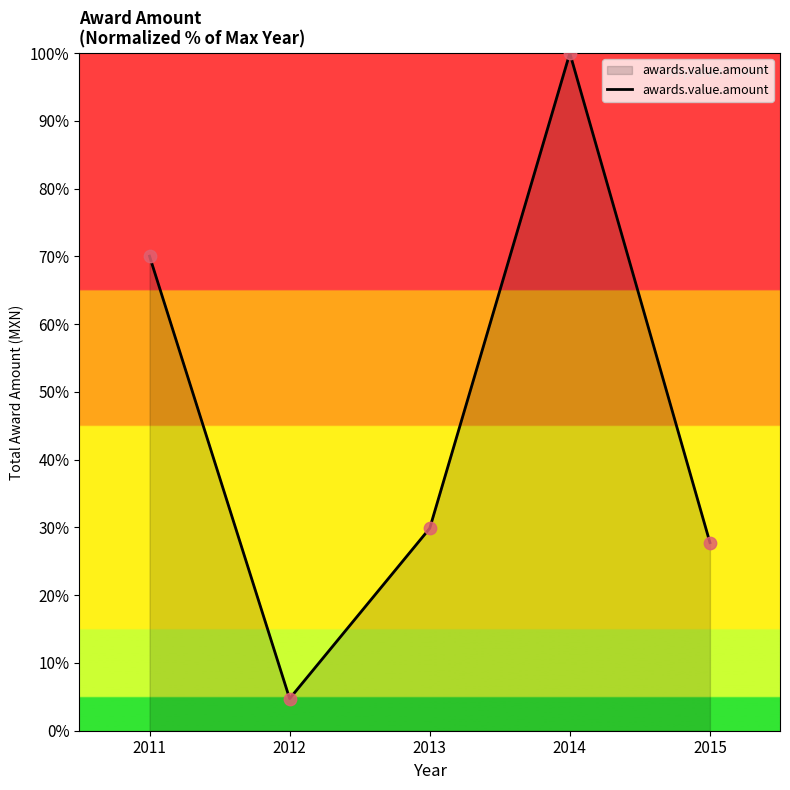

Approximately how many times larger is the value at 2012 compared to 2013?

0.2